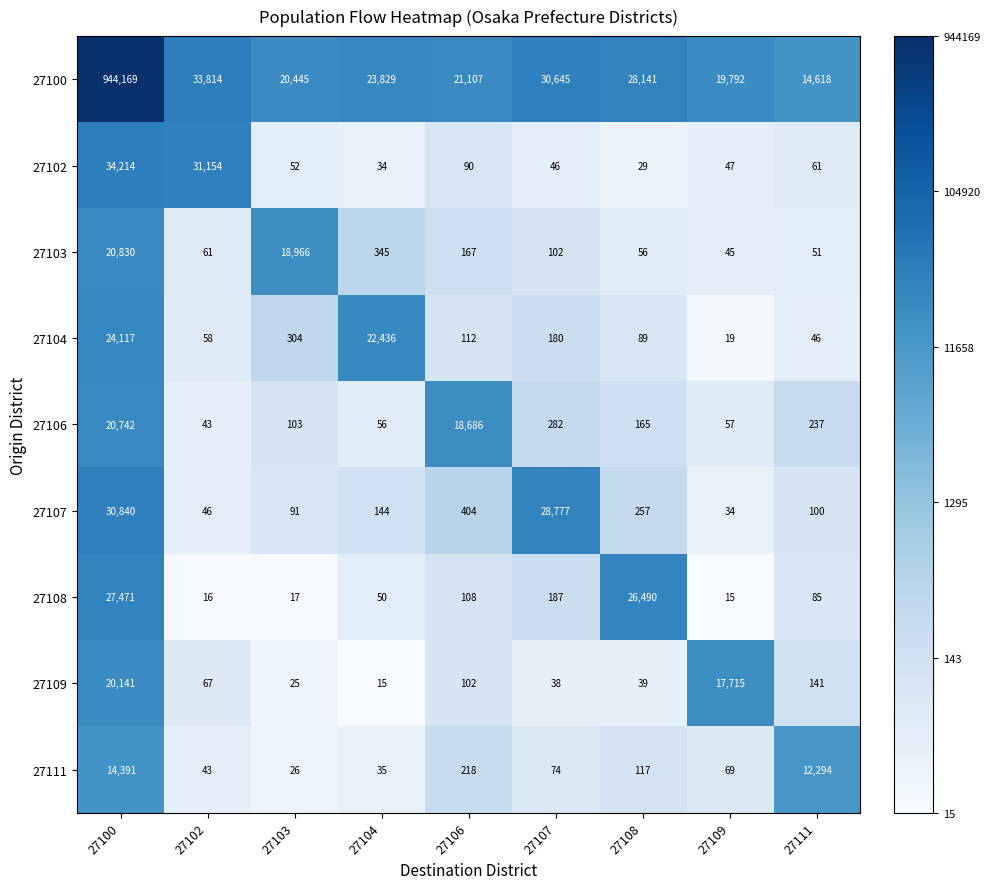

Which label corresponds to the largest value in the chart?

27100